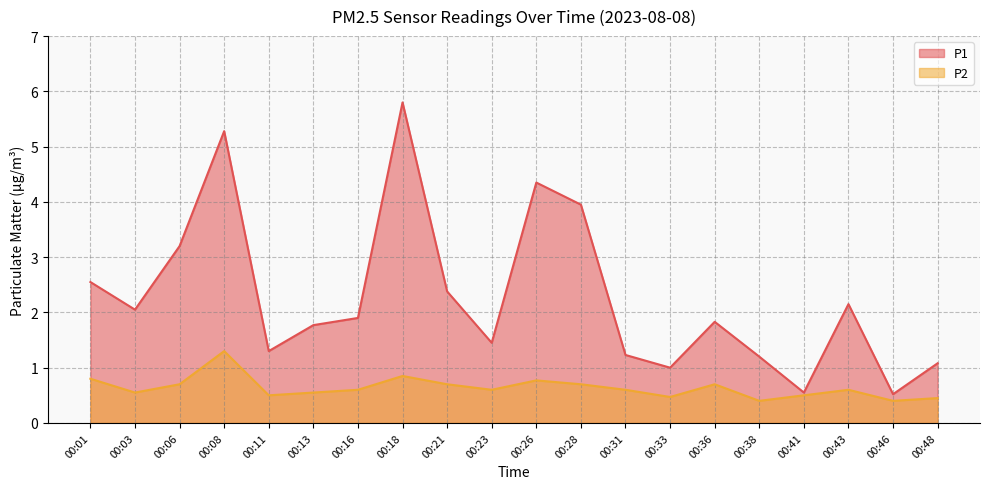

At which category does P2 reach its first local valley?

00:03